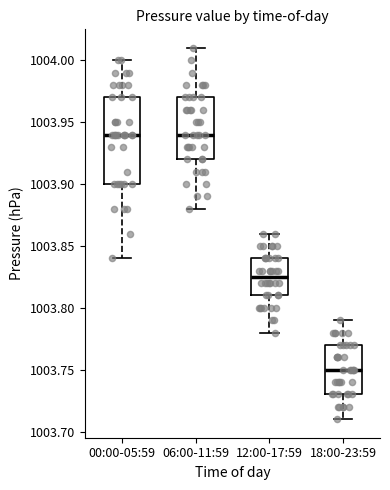

Reading left to right, transcribe this box plot: for each box, give where its median line is, the range the box spans, and where its two whiskers end, as read against the y-axis. The values are not printed on the chart, so give them approximately, as read against the axis.

00:00-05:59: median 1003.940, box 1003.900 to 1003.970, whiskers 1003.840 to 1004.000
06:00-11:59: median 1003.940, box 1003.920 to 1003.970, whiskers 1003.880 to 1004.010
12:00-17:59: median 1003.825, box 1003.810 to 1003.840, whiskers 1003.780 to 1003.860
18:00-23:59: median 1003.750, box 1003.730 to 1003.770, whiskers 1003.710 to 1003.790